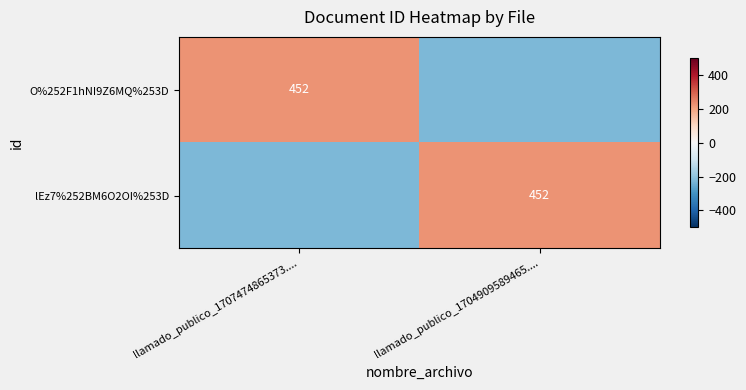

True or false: lEz7%252BM6O2OI%253D has a value of 452 at llamado_publico_1704909589465.....

True